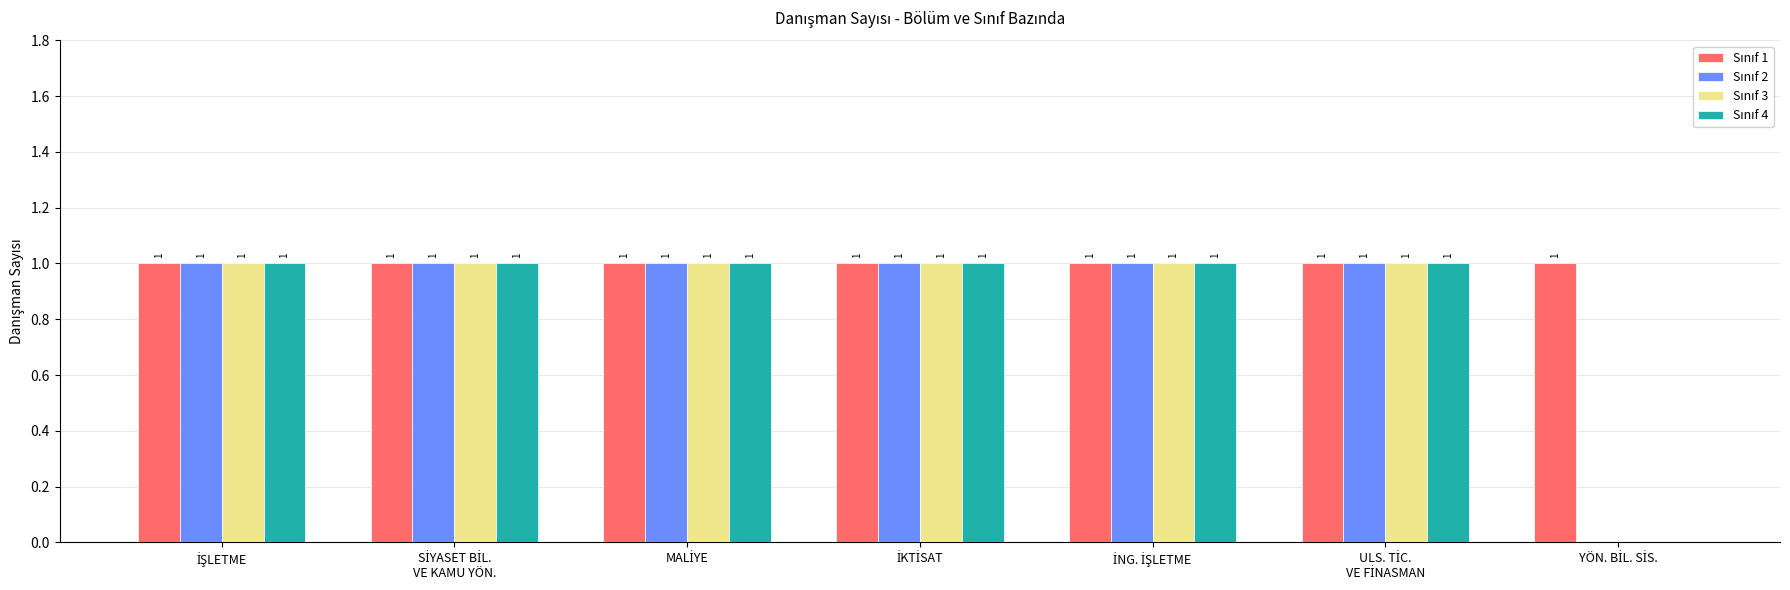

What position from the left is ULS. TİC.
VE FİNASMAN?

6